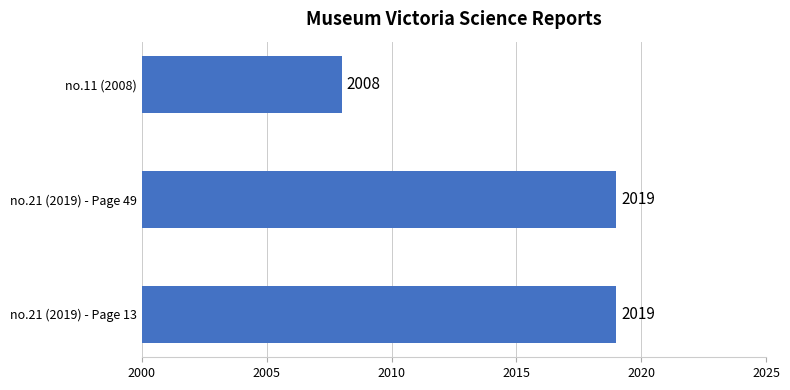

What is the minimum value shown in the chart?

2008